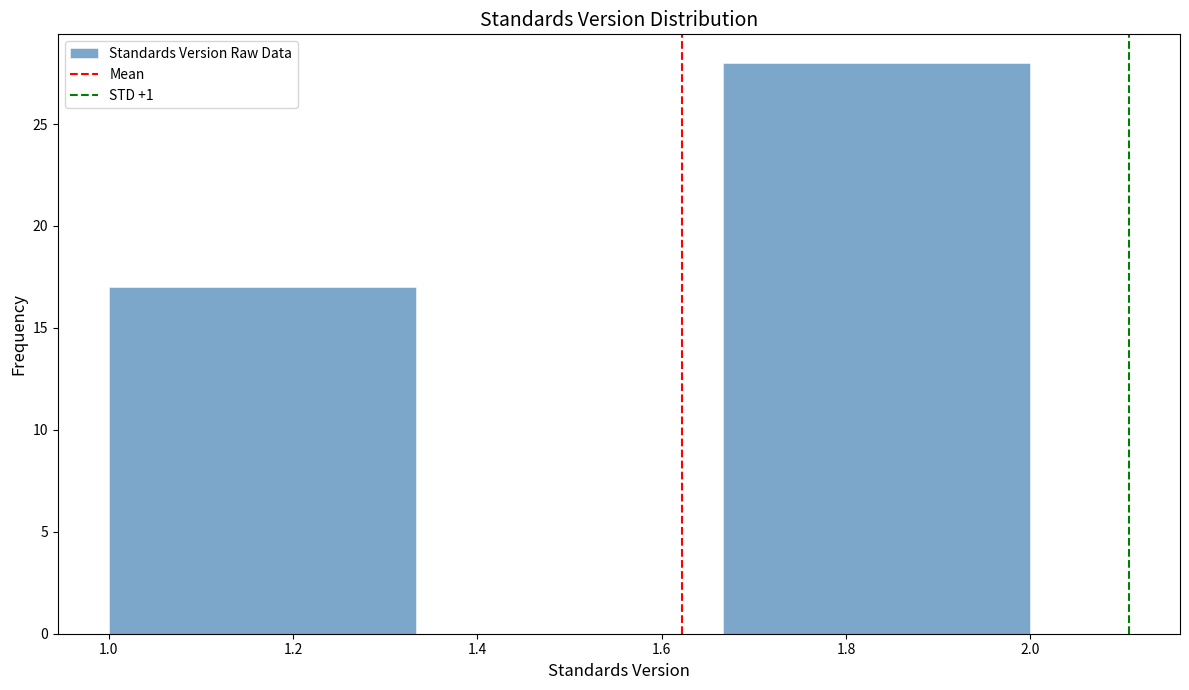

Over which range of the x-axis is the bar tallest?

1.66 to 2.00